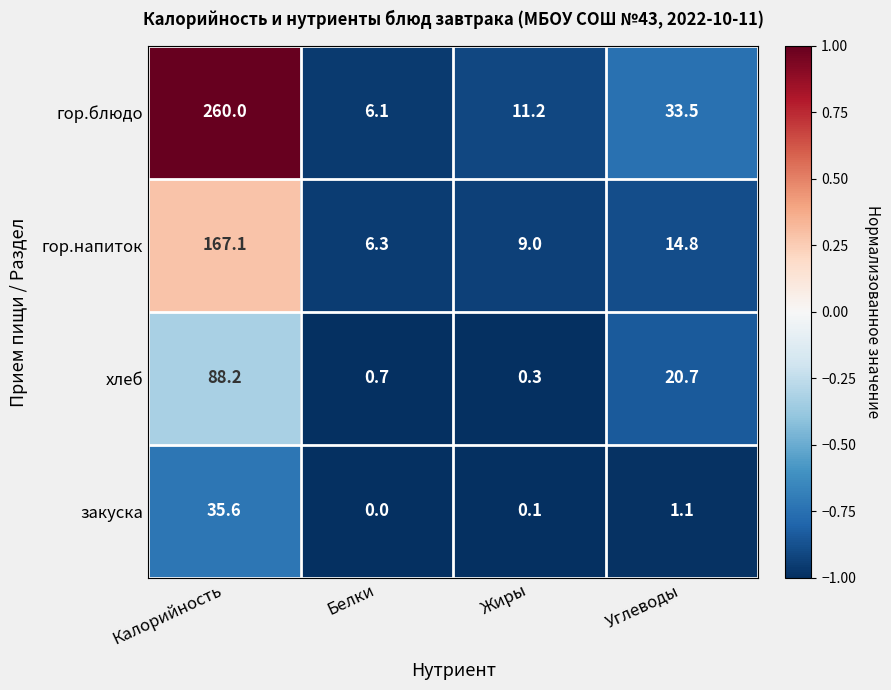

What is the difference between the second highest and minimum values in the гор.блюдо series?

27.4